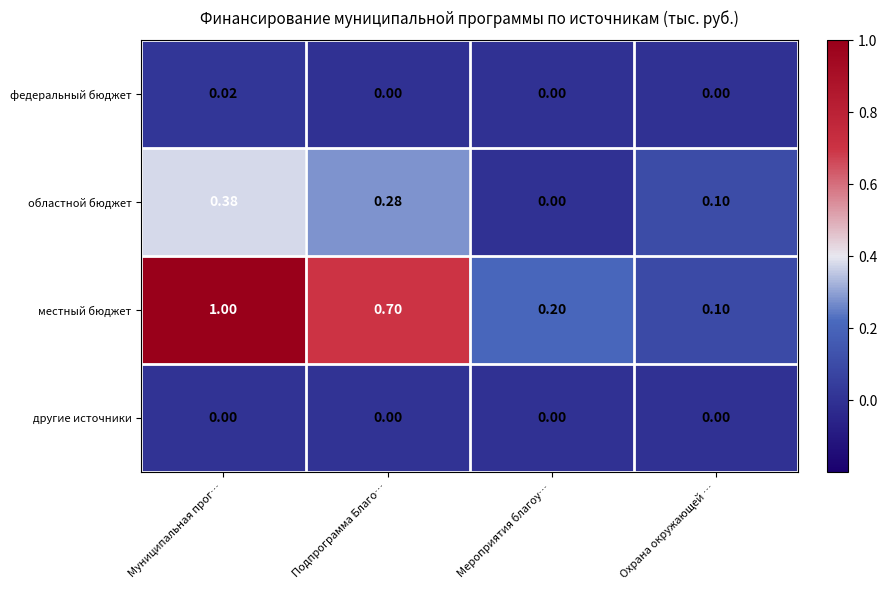

What is the spread (max minus min) of values at Подпрограмма Благо…?

0.7